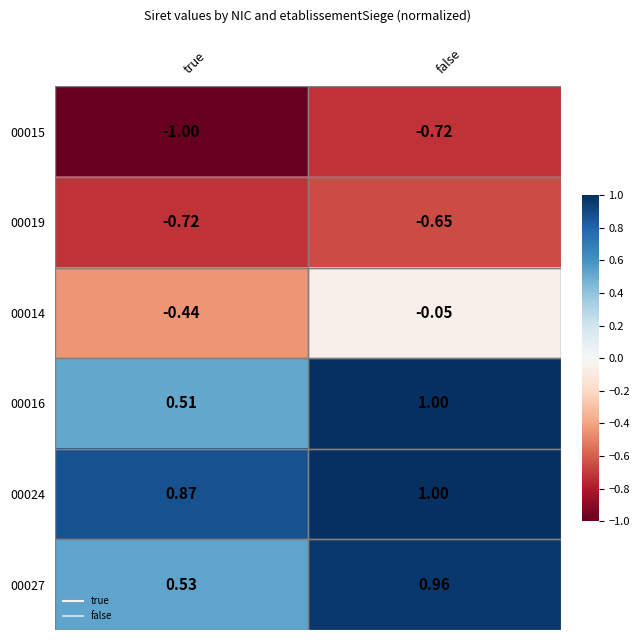

Rank the series at true from highest to lowest value.

00024, 00027, 00016, 00014, 00019, 00015